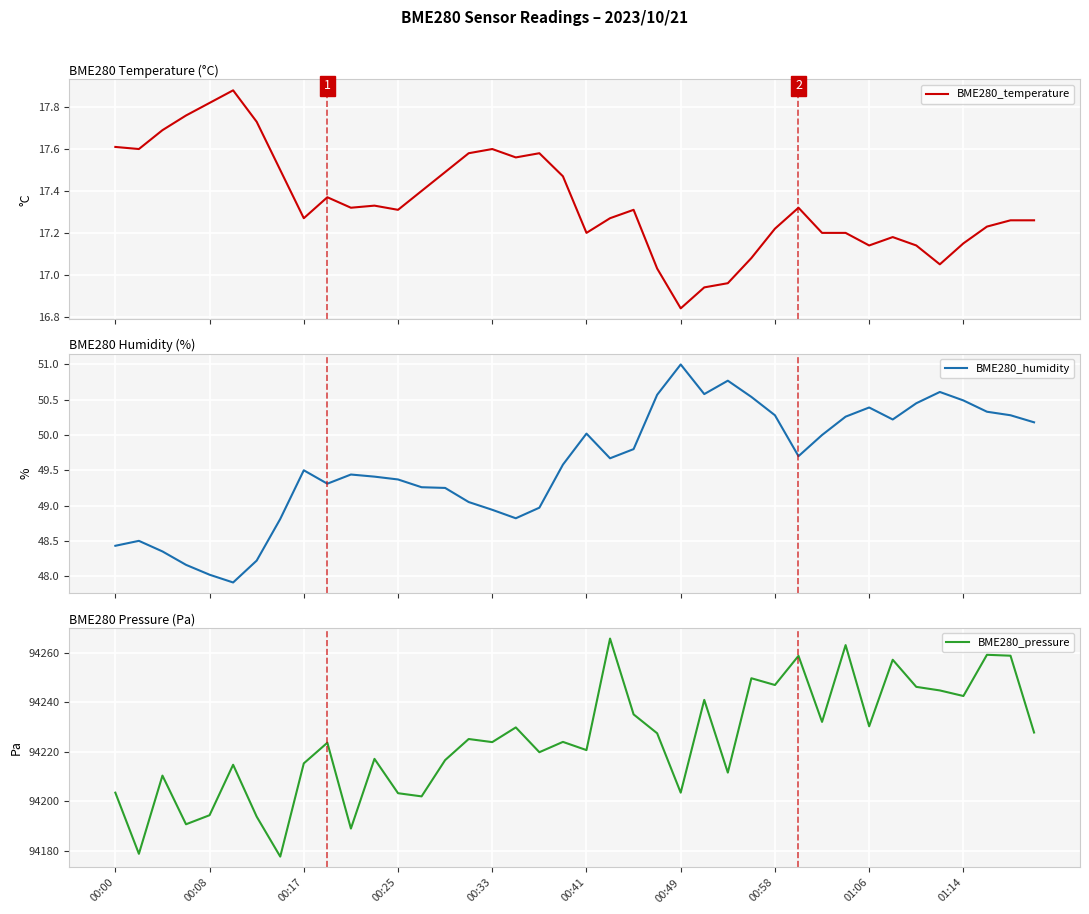

What is the lowest value of the BME280_humidity series?

47.9